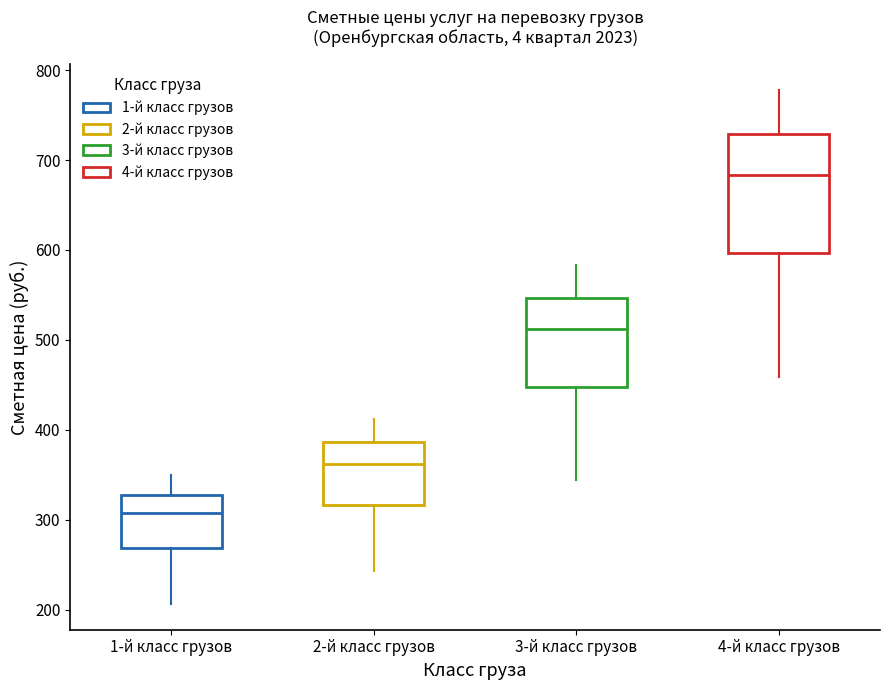

Reading left to right, read every box against the y-axis: the position of its median line, the range the box covers, and the ends of its whiskers. The values are not printed on the chart, so give them approximately, as read against the axis.

1-й класс грузов: median 310, box 270 to 330, whiskers 210 to 350
2-й класс грузов: median 360, box 320 to 390, whiskers 240 to 410
3-й класс грузов: median 510, box 450 to 550, whiskers 340 to 580
4-й класс грузов: median 680, box 600 to 730, whiskers 460 to 780